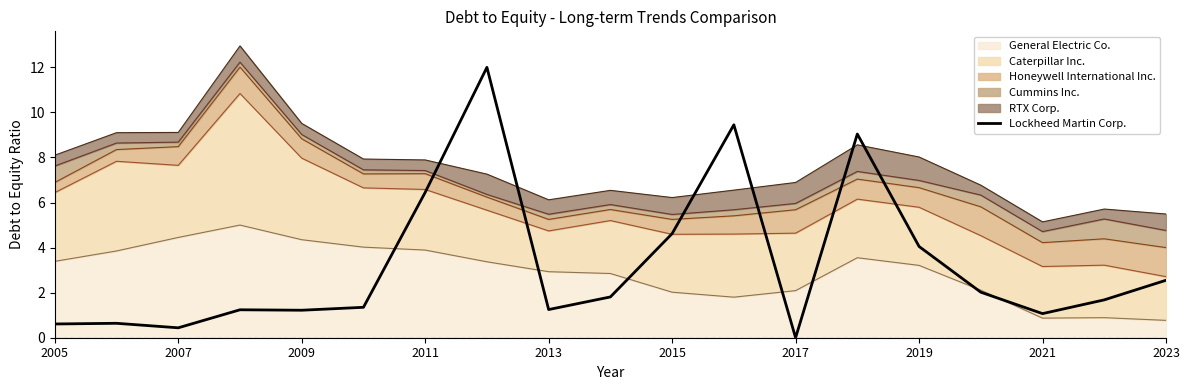

Approximately how many times larger is the value at 2015 compared to 2011?

0.7